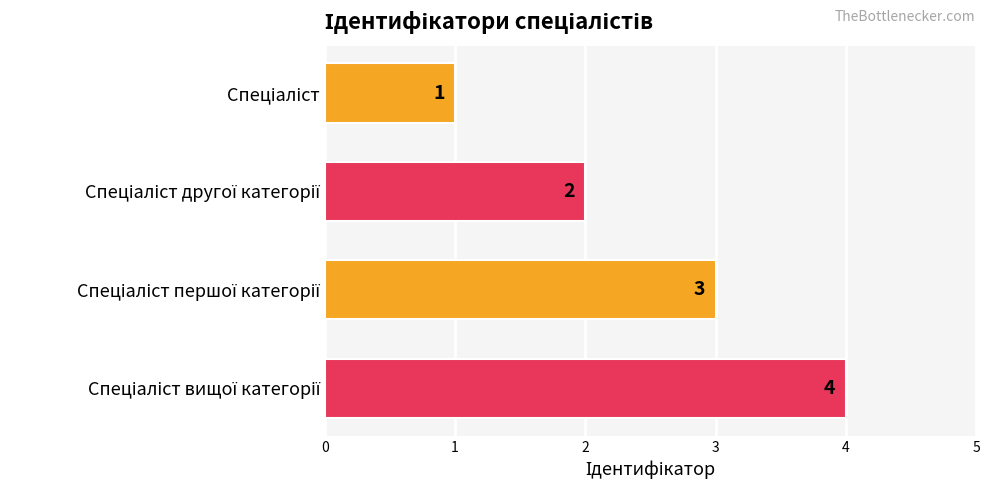

Count the values in the range 2 to 4.

3